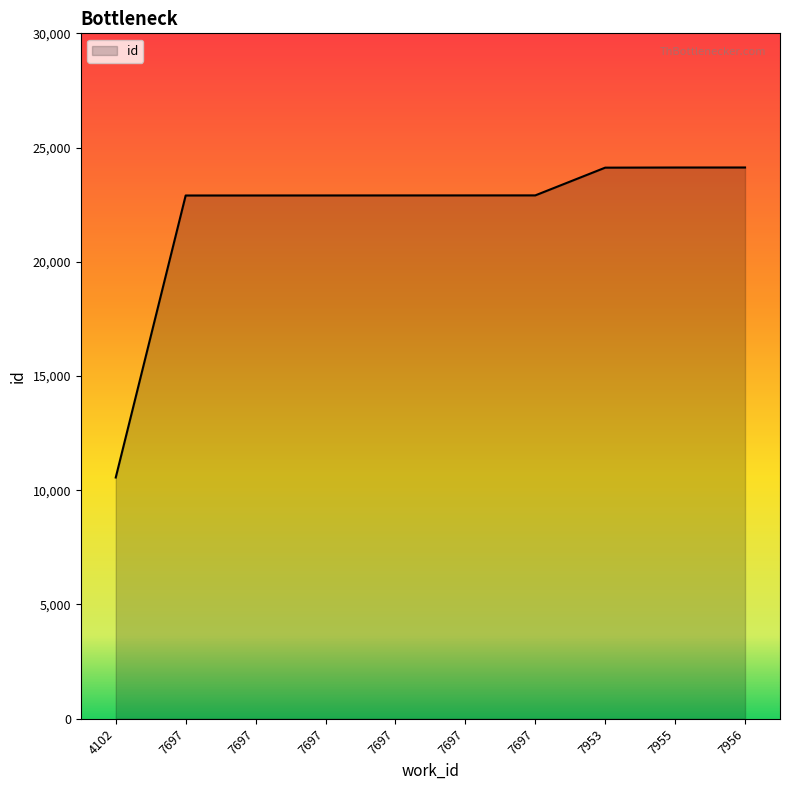

What is the approximate value at 7697?

22905